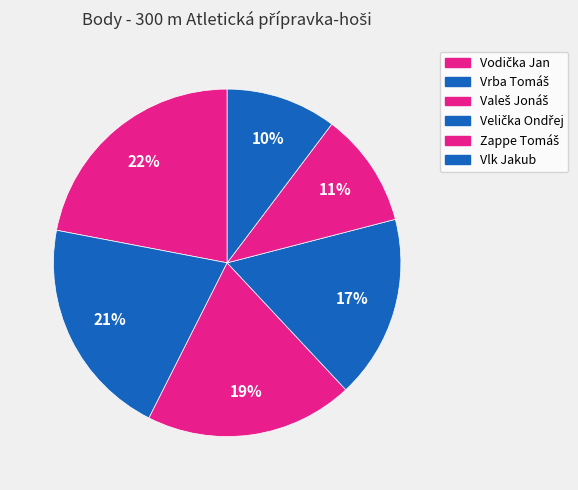

To the nearest percent, what is the average slice percentage?

17%